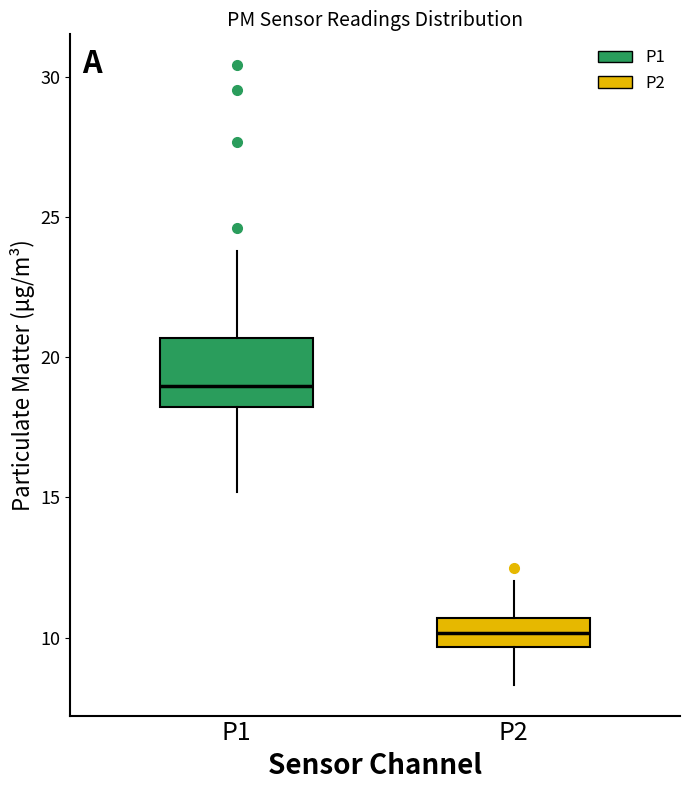

Where does the upper whisker of the box for P2 end on the y-axis? The values are not printed on the chart, so give them approximately, as read against the axis.

12.0